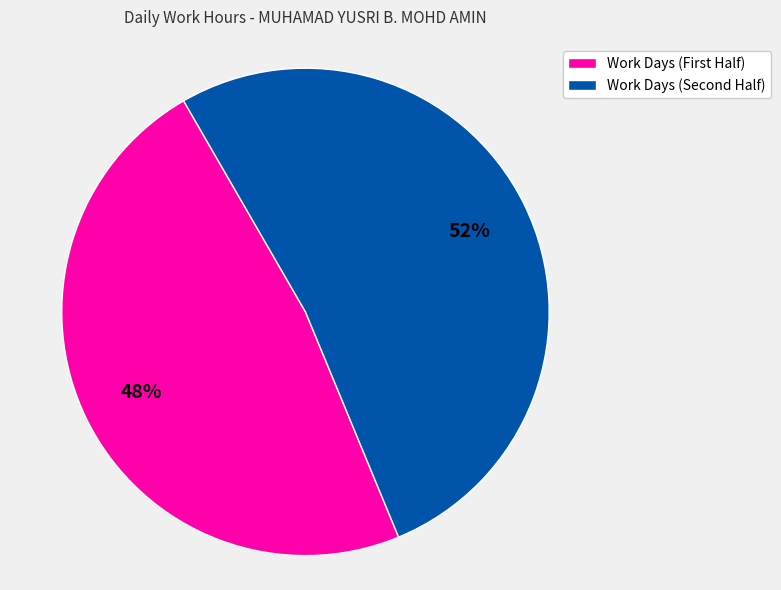

Rank the categories by value from highest to lowest.

Work Days (Second Half), Work Days (First Half)